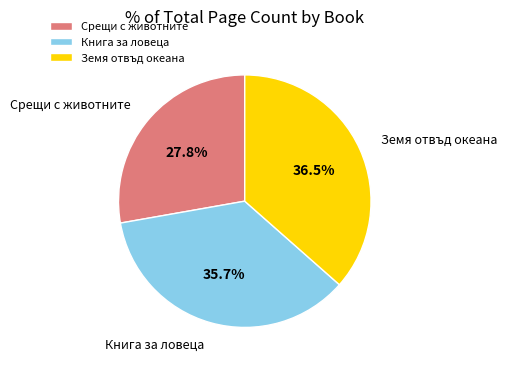

Does Книга за ловеца account for over 50% of the chart?

No